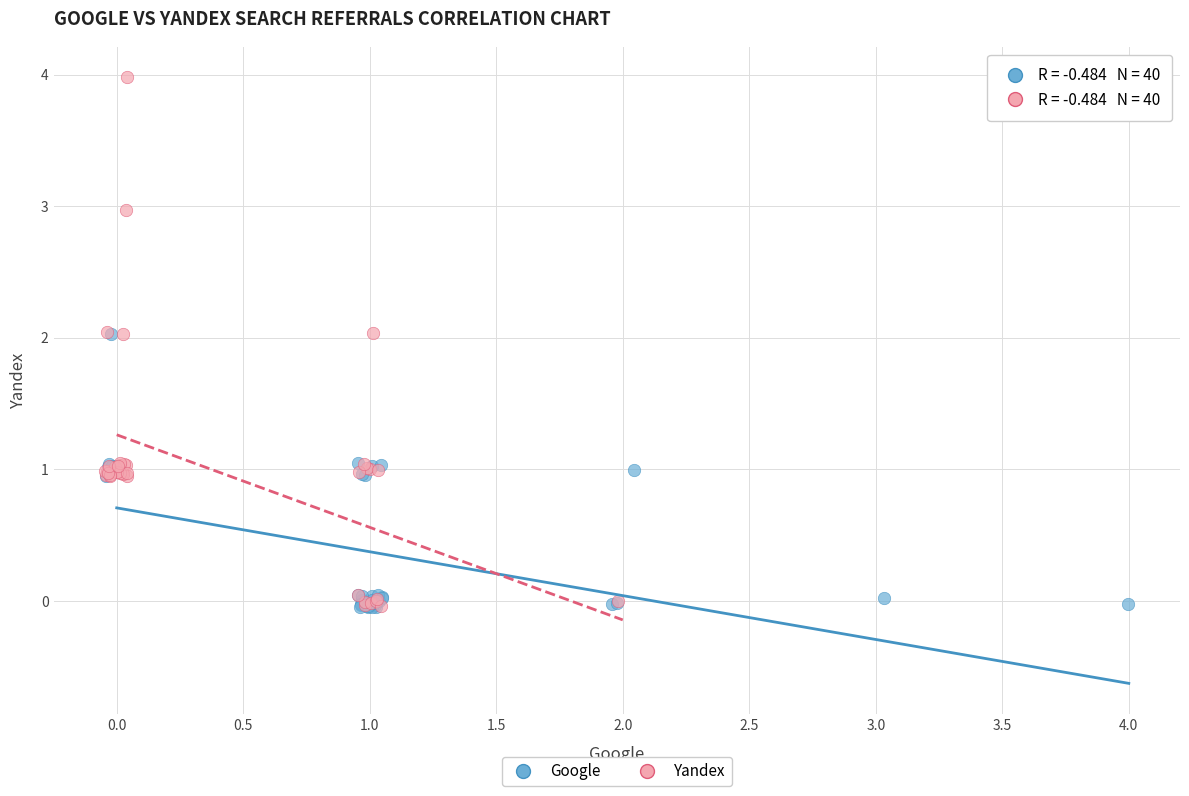

Which series has the widest spread of Y values?

Yandex